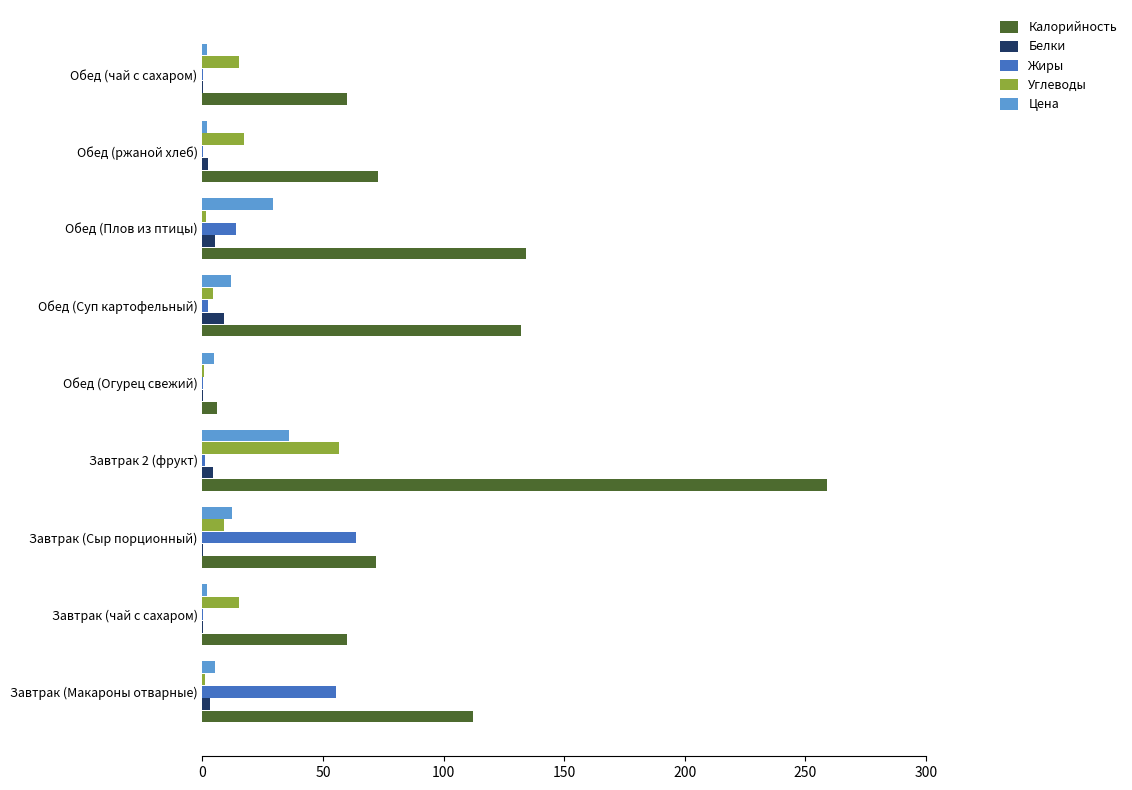

At which category is the sum across all series the highest?

Завтрак 2 (фрукт)